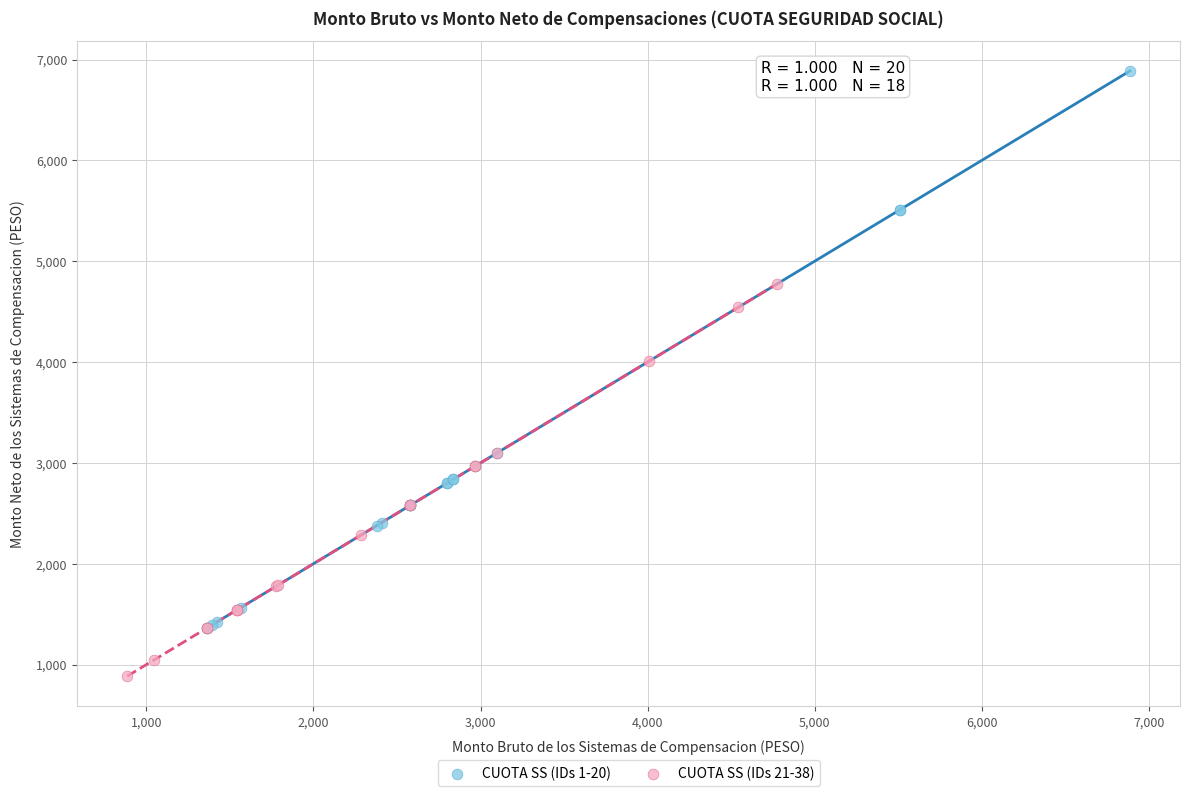

Which series contains the highest Y value?

CUOTA SS (IDs 1-20)